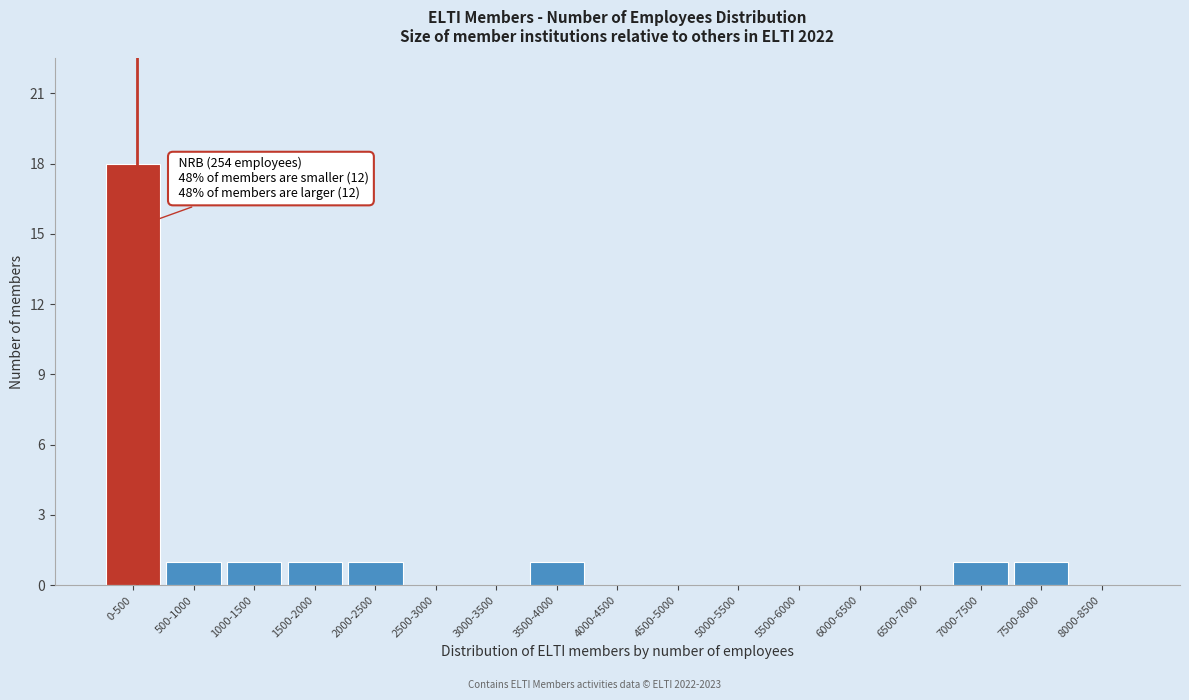

Reading left to right, list all the values displayed in this chart.

0-500=18	500-1000=1	1000-1500=1	1500-2000=1	2000-2500=1	2500-3000=0	3000-3500=0	3500-4000=1	4000-4500=0	4500-5000=0	5000-5500=0	5500-6000=0	6000-6500=0	6500-7000=0	7000-7500=1	7500-8000=1	8000-8500=0